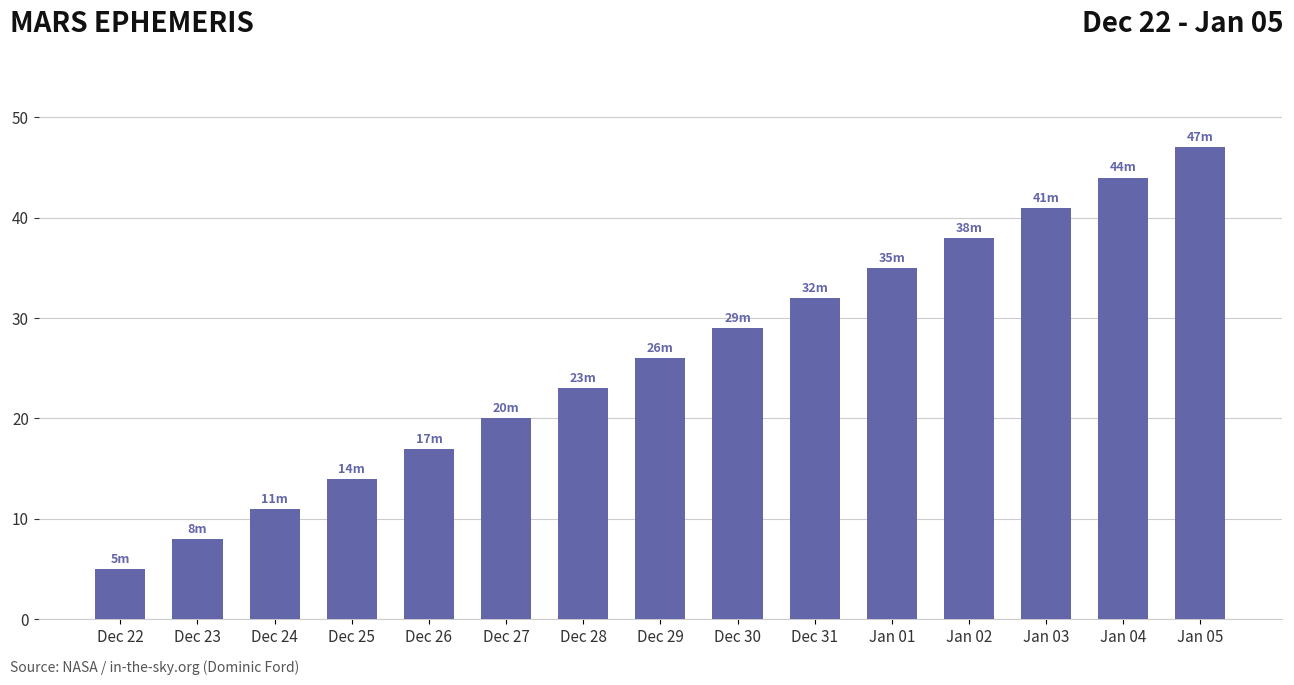

How many values are below 26?

7